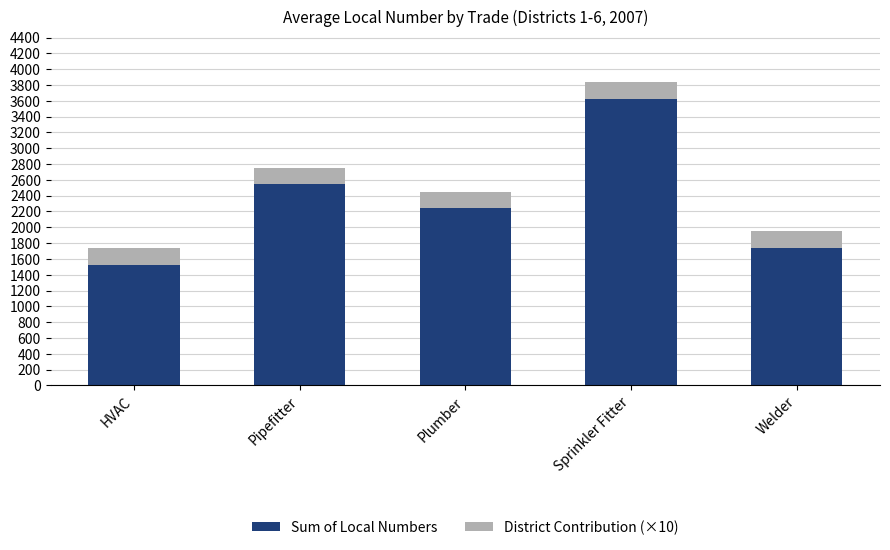

Which category has the highest value in the Sum of Local Numbers series?

Sprinkler Fitter